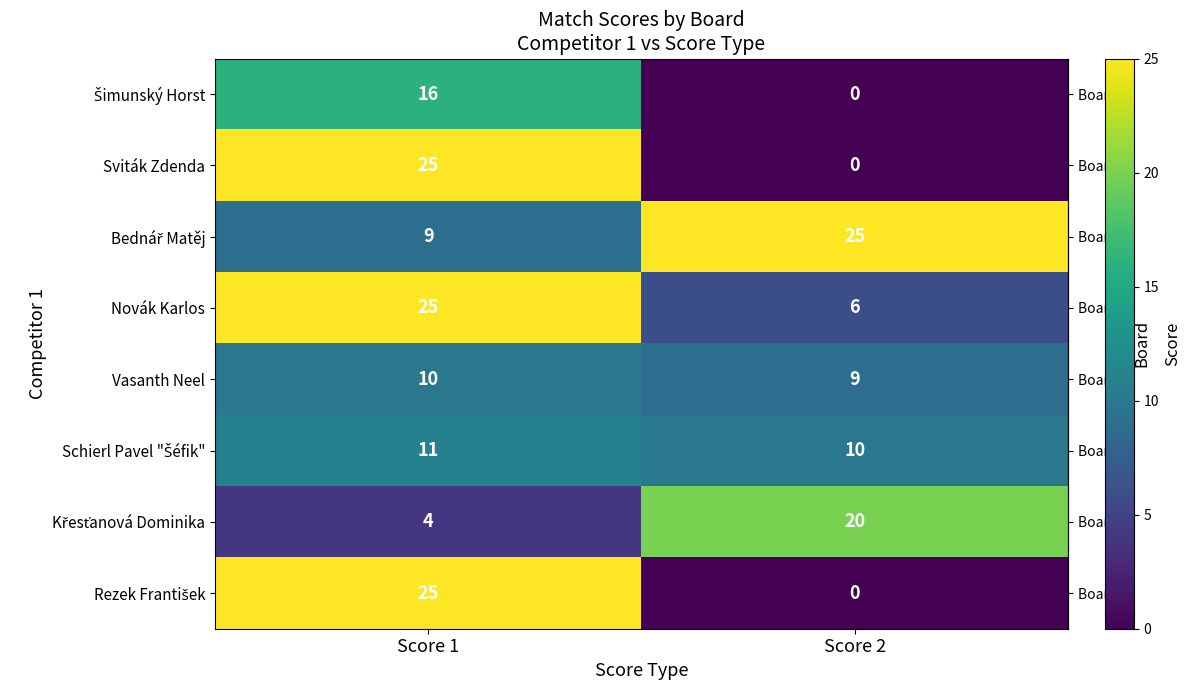

At which category is the sum across all series the highest?

Score 1